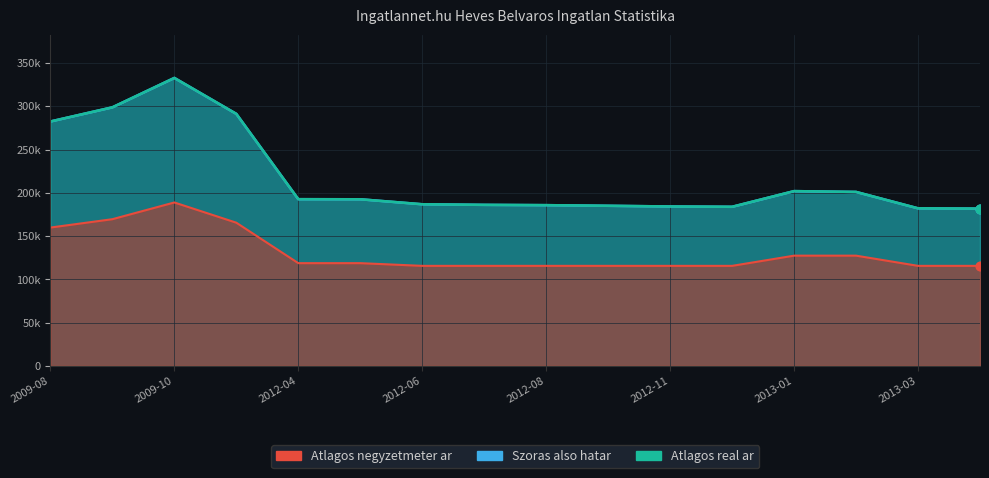

Which series has the largest total across all categories?

Szoras also hatar